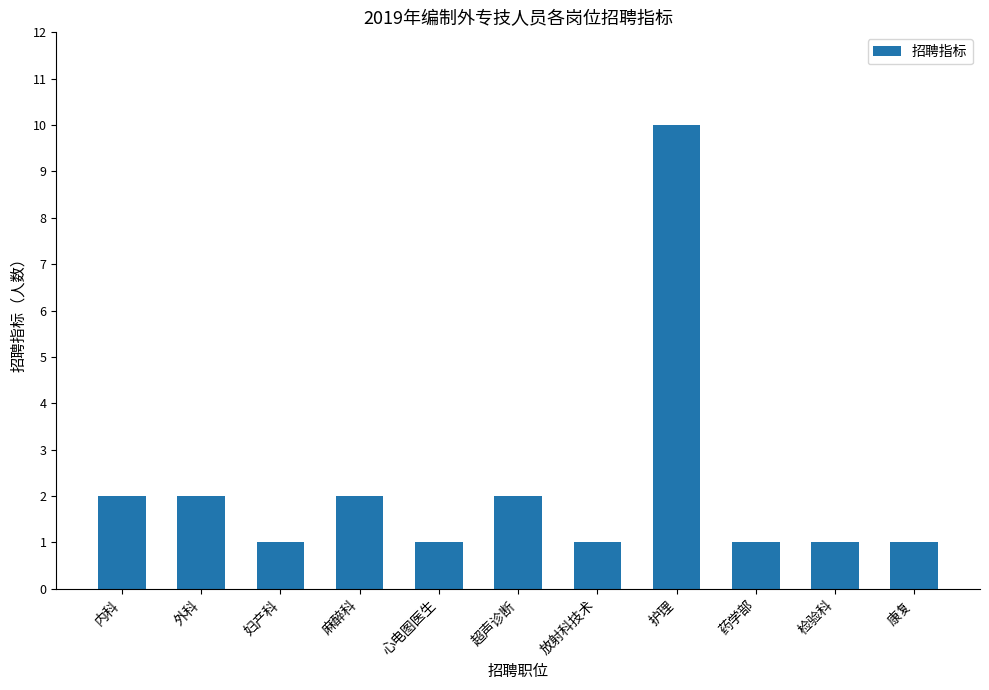

Reading left to right, what are all the values shown in this chart?

2	2	1	2	1	2	1	10	1	1	1